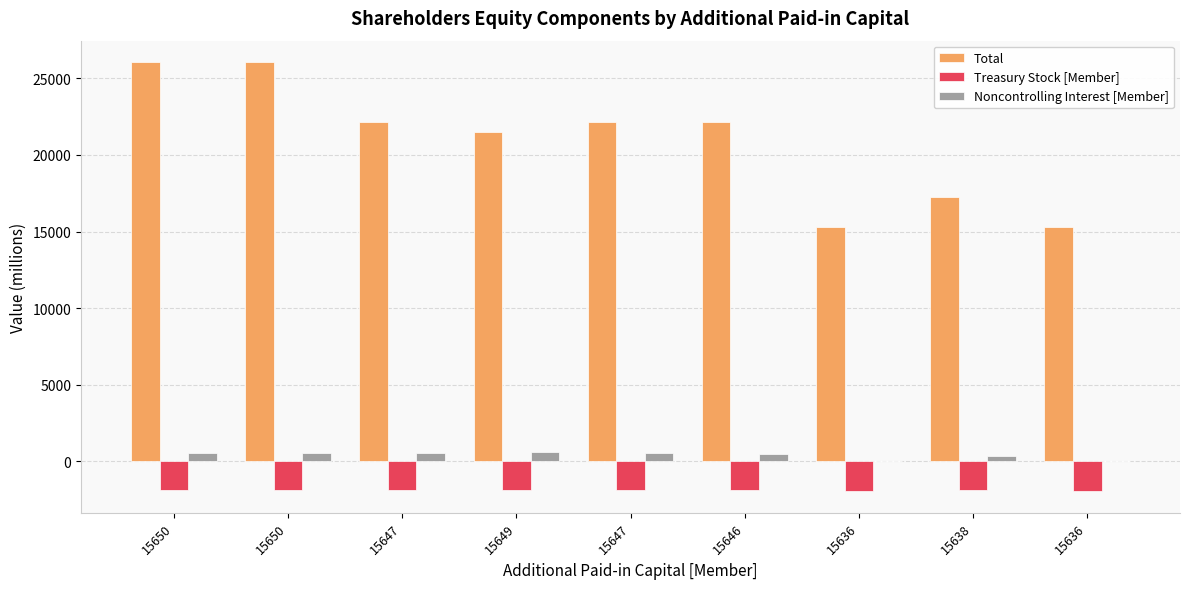

Does the chart contain stacked bars?

No